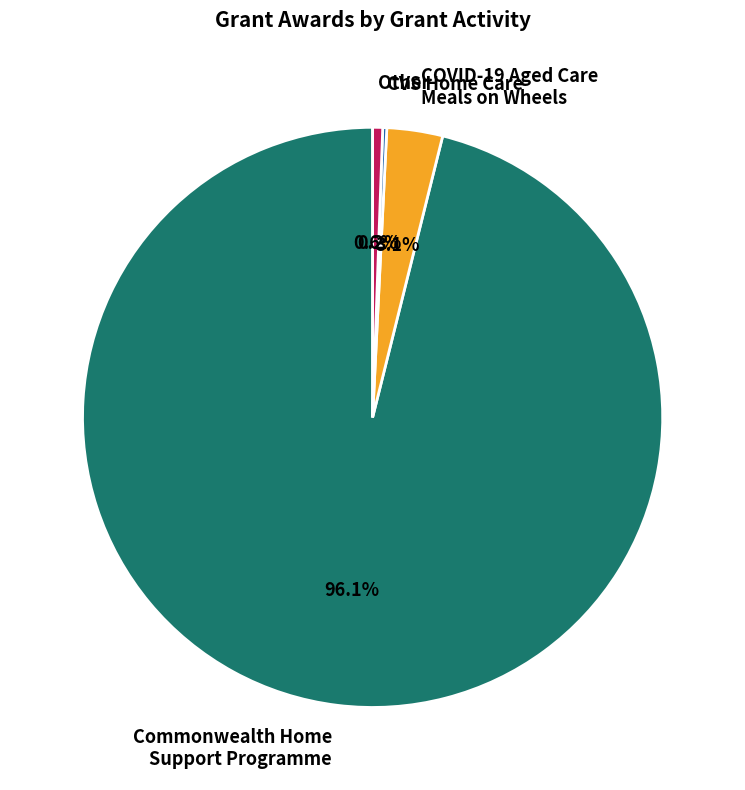

Is there any slice that represents more than half of the pie?

Yes